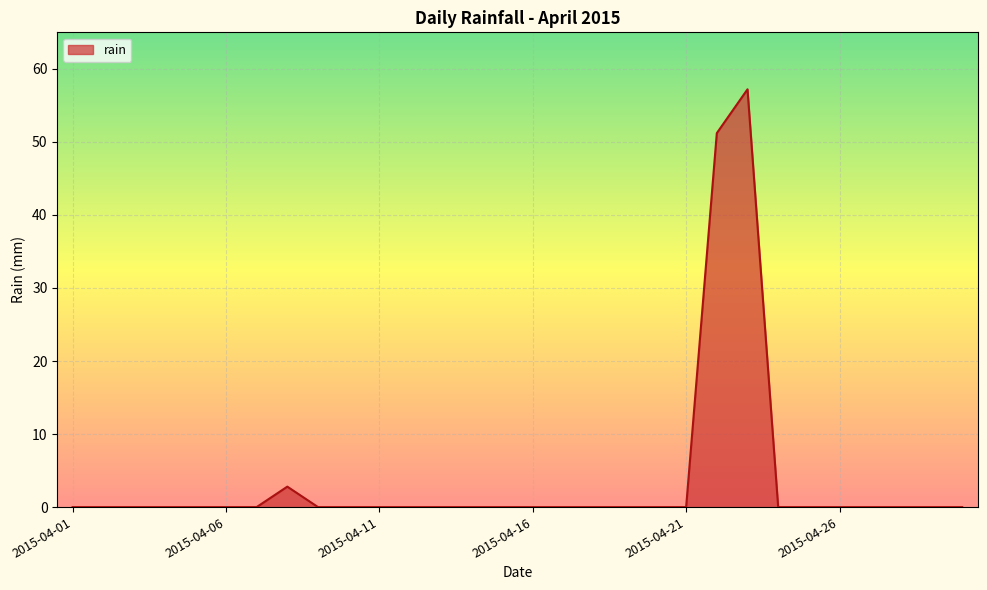

What is the difference between the maximum and minimum values?

57.2